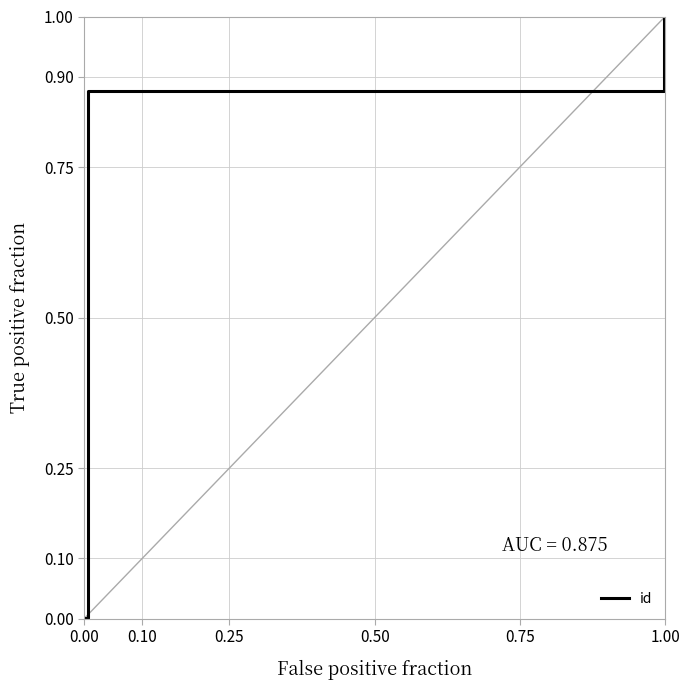

Is it true that the value at 0.00 is 0.0?

False